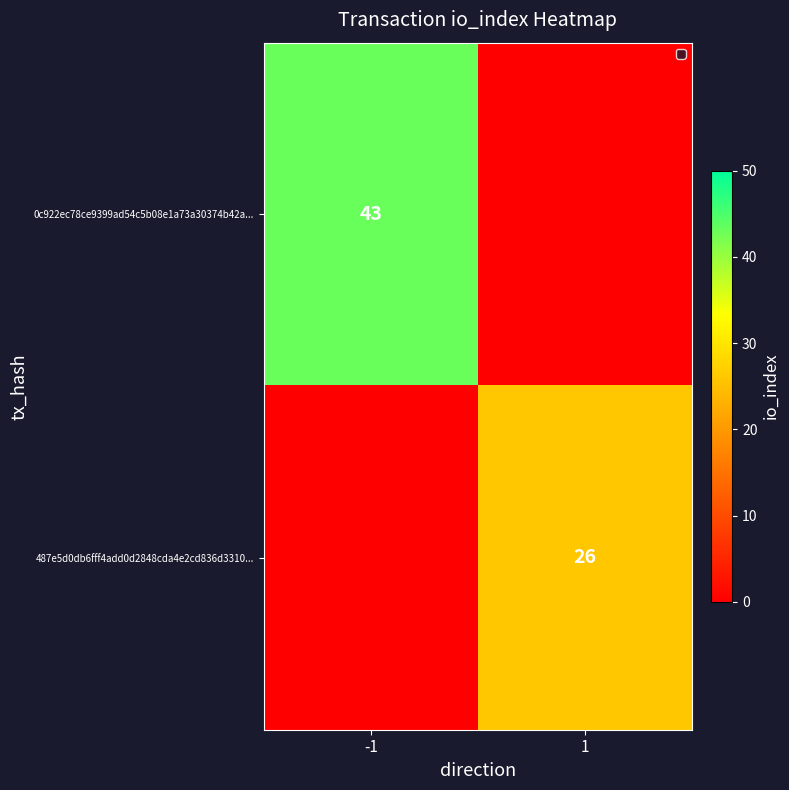

True or false: 0c922ec78ce9399ad54c5b08e1a73a30374b42a... has a value of 29 at -1.

False